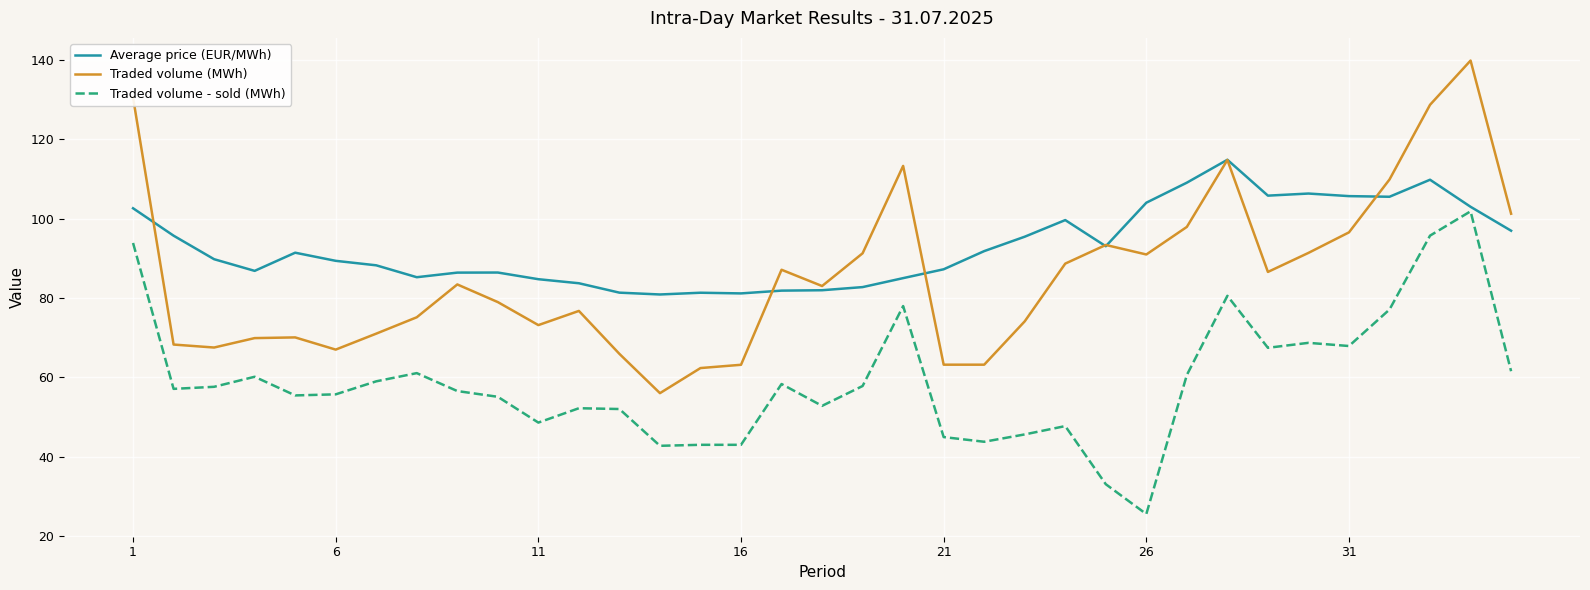

Which series has the largest total across all categories?

Average price (EUR/MWh)